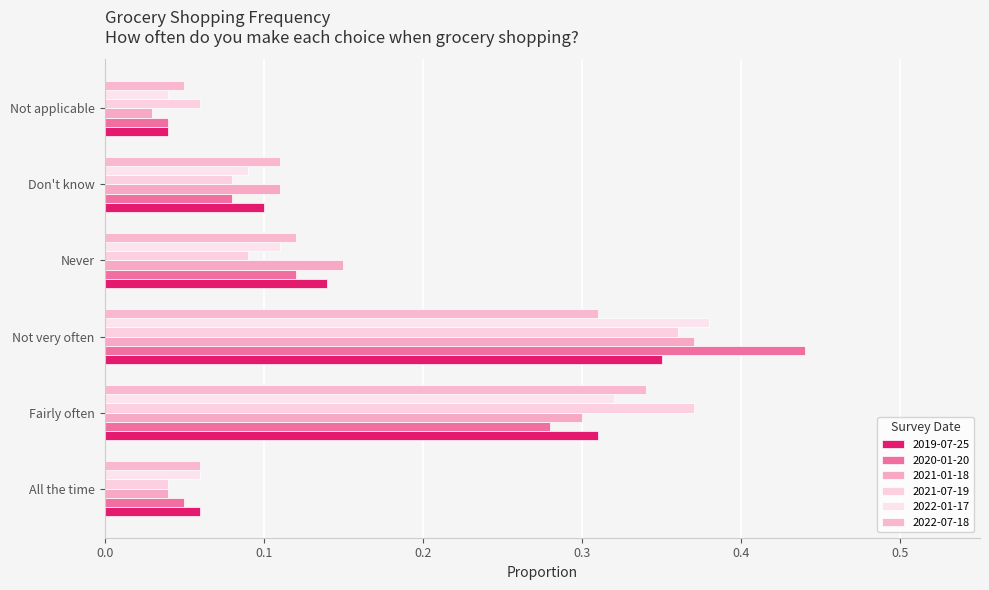

How many data points does each series have?

6